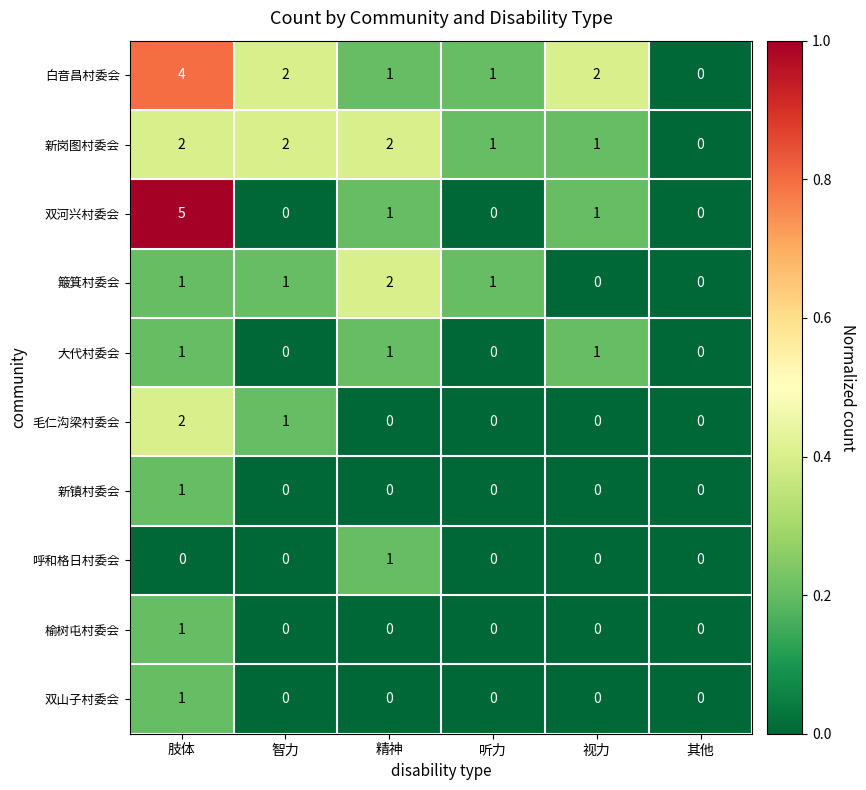

What is the total value across all series at 肢体?

18